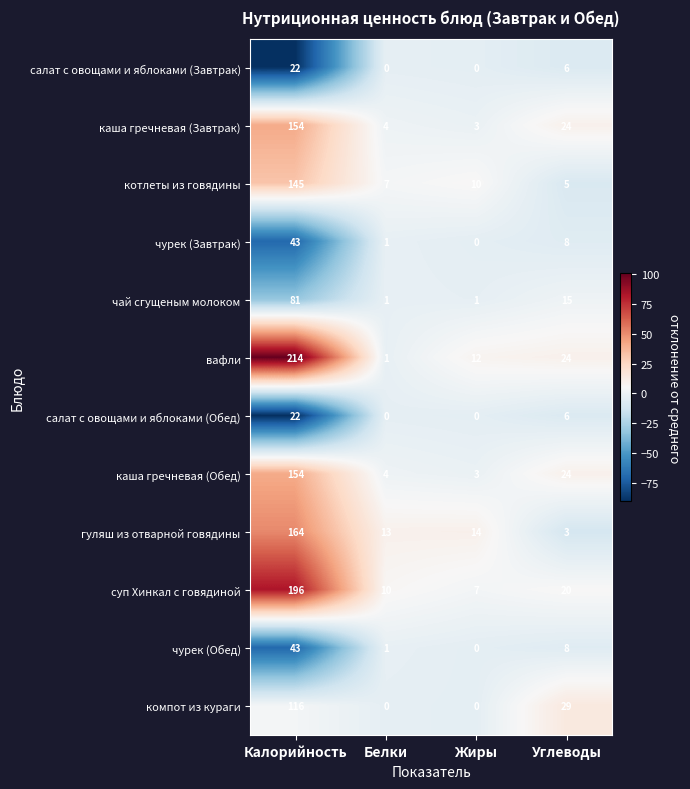

At which category is the sum across all series the highest?

Калорийность